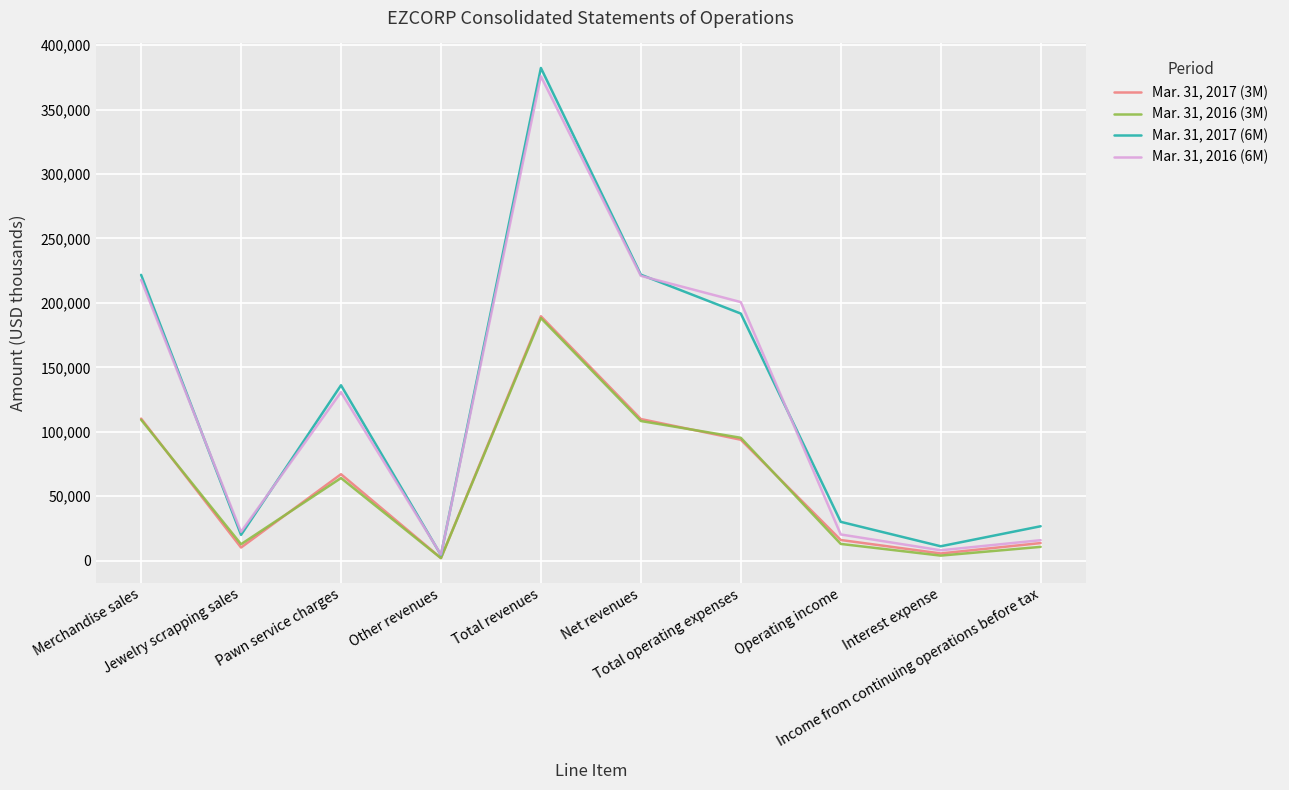

Read the Mar. 31, 2016 (6M) value at Merchandise sales, to the nearest 100.

217900